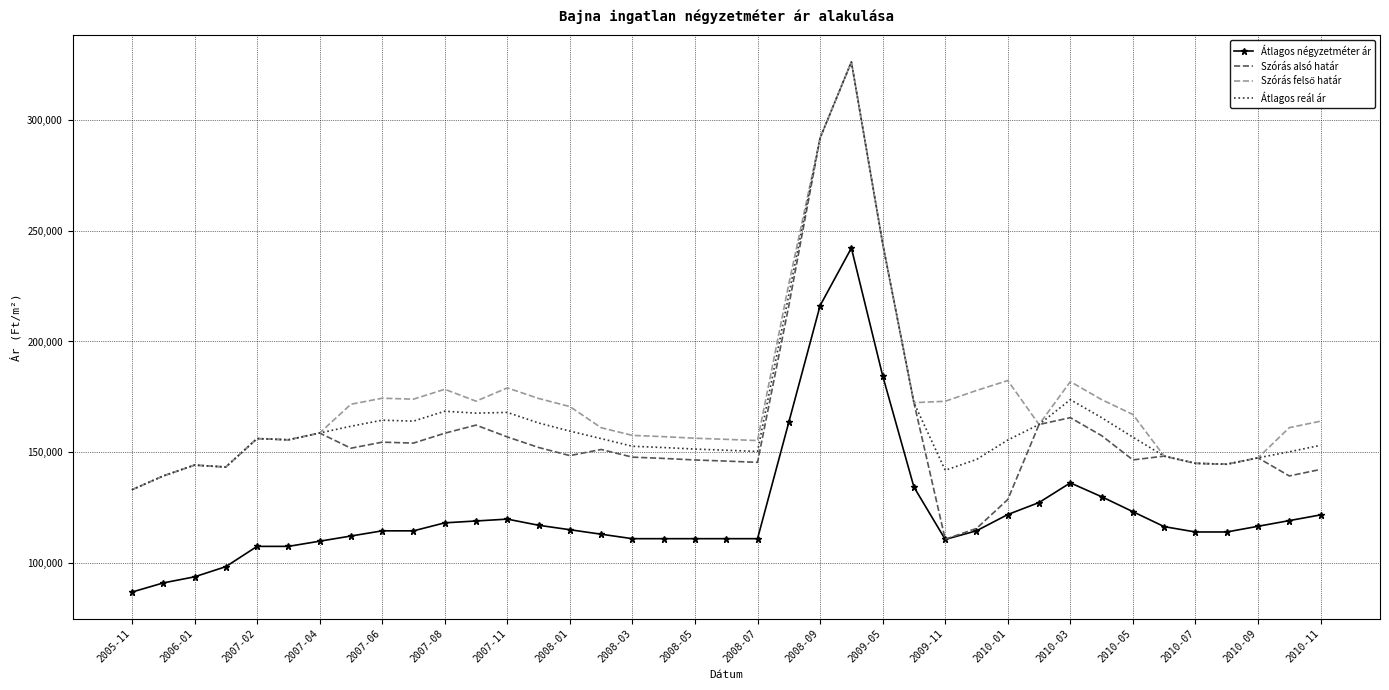

At how many categories does at least one series exceed 269080?

2